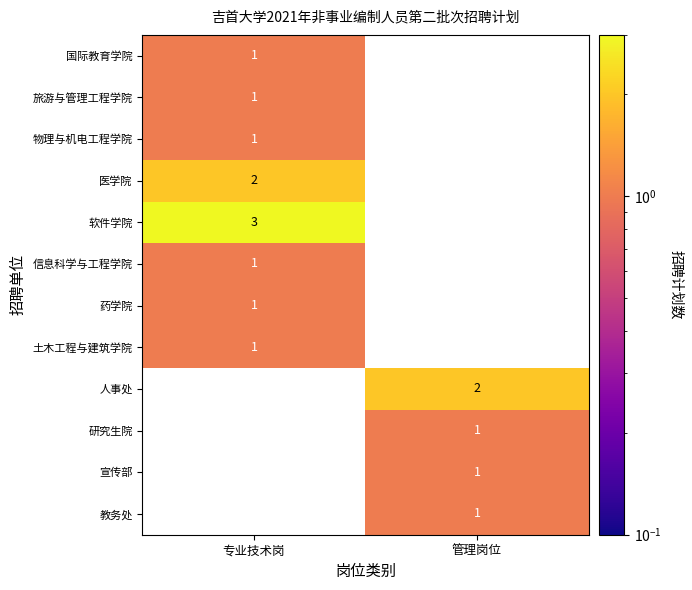

At which category does the chart reach its minimum across all series?

专业技术岗